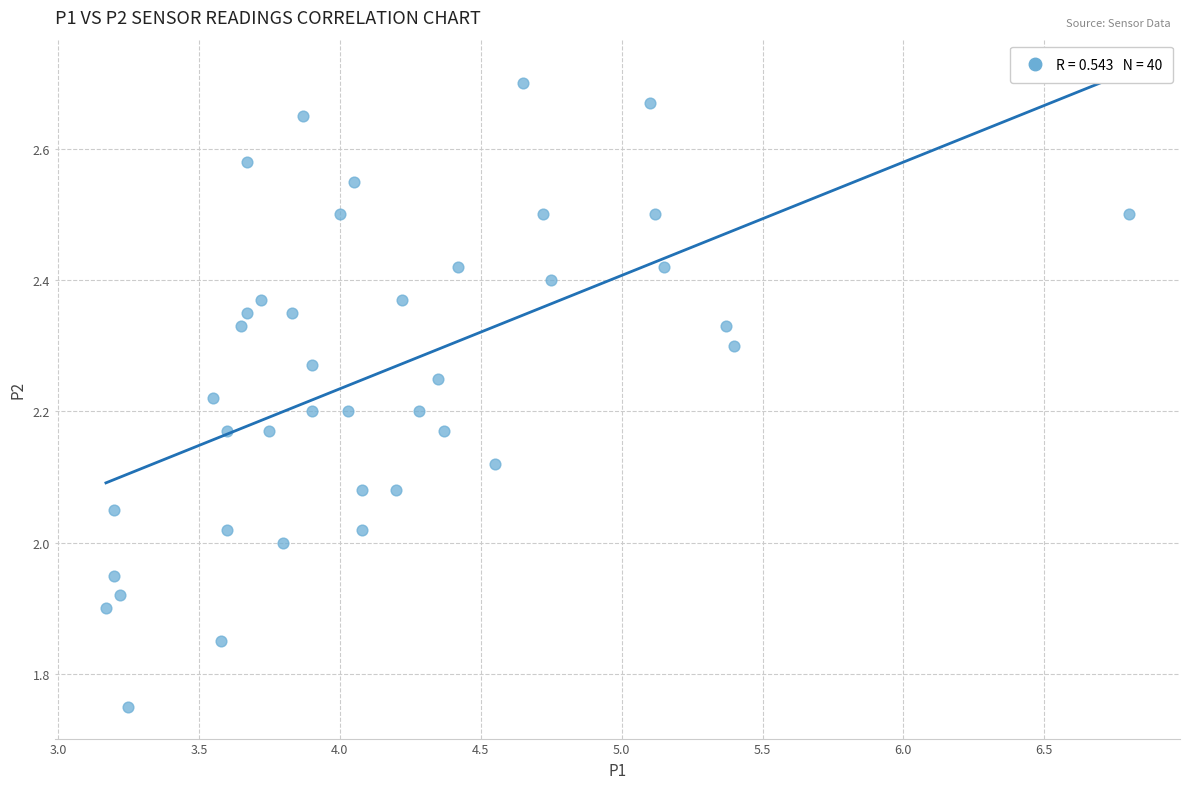

What is the range of X values (max minus min)?

3.6